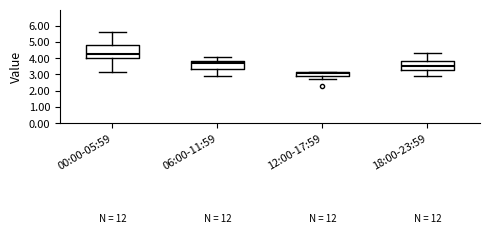

Which box has the highest median line?

00:00-05:59